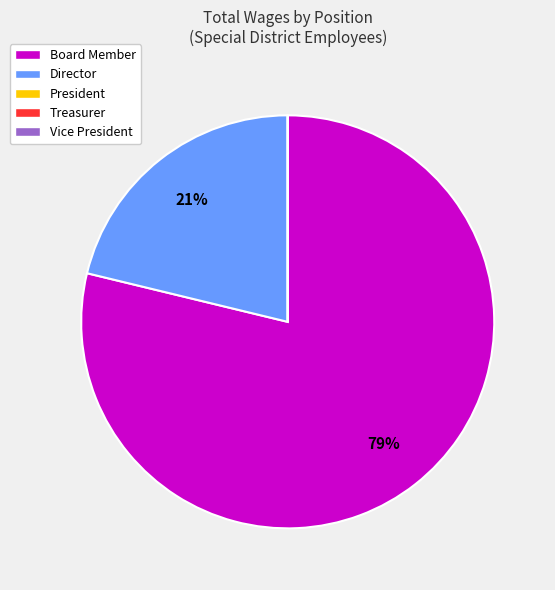

Which category has the biggest portion of the pie?

Board Member